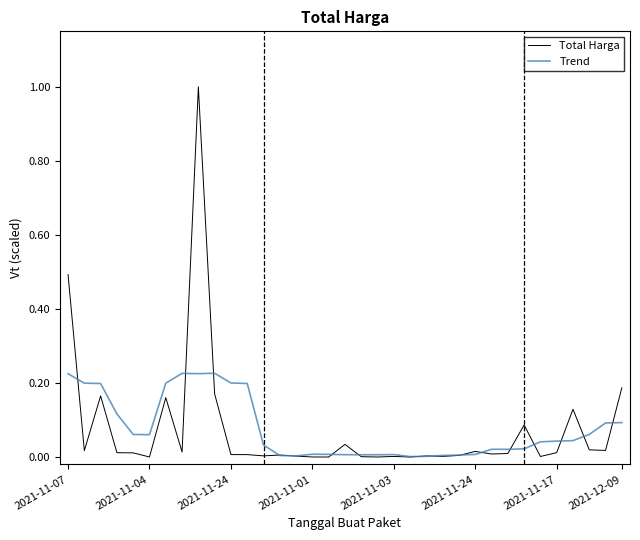

Rank the series by their maximum value, from lowest to highest.

Trend, Total Harga